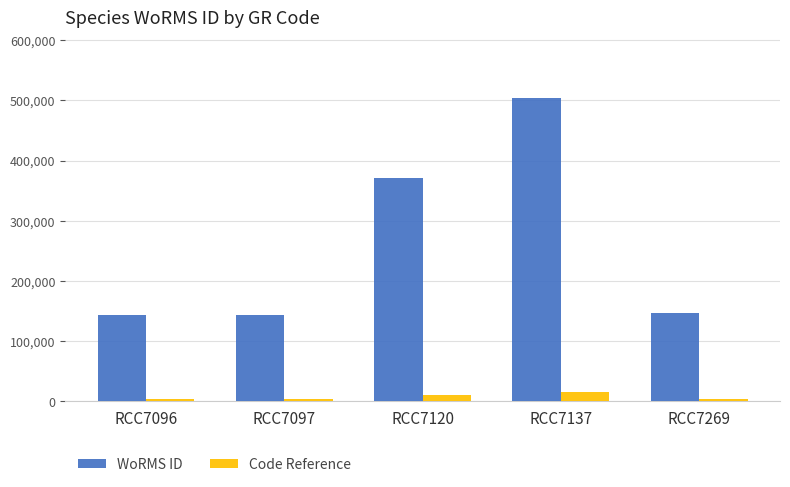

The WoRMS ID series shows 241136.1 at RCC7097. True or false?

False